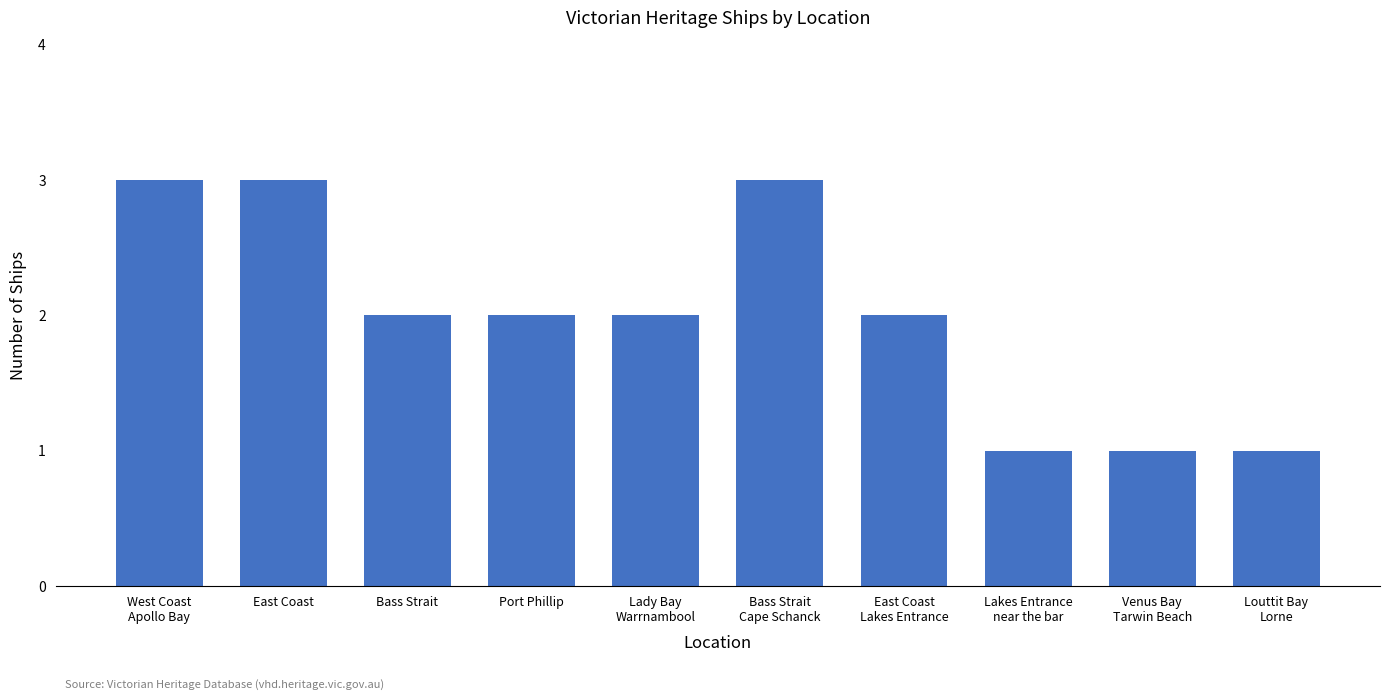

What is the sum of all values?

20